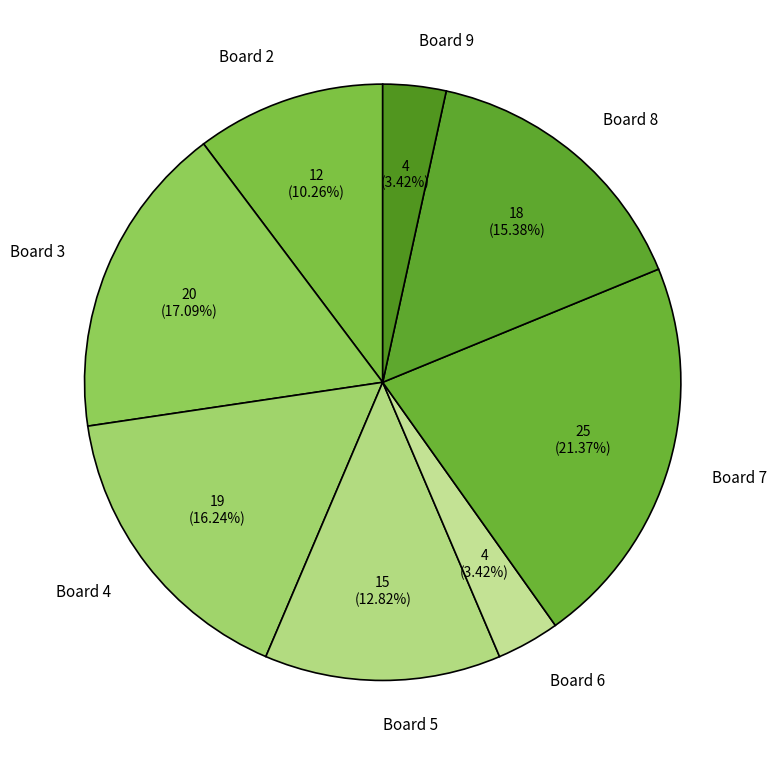

Which slice is the largest?

Board 7